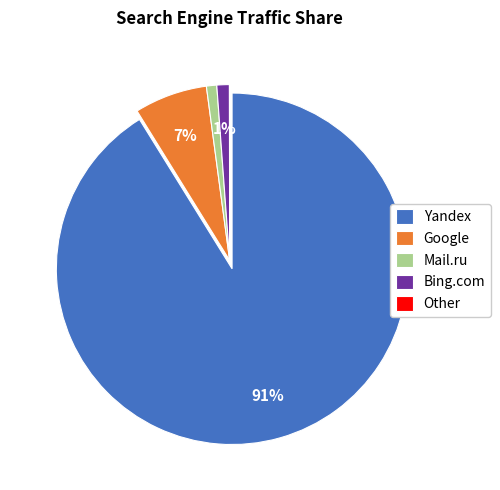

Combined, do Yandex and Mail.ru account for over 50%?

Yes